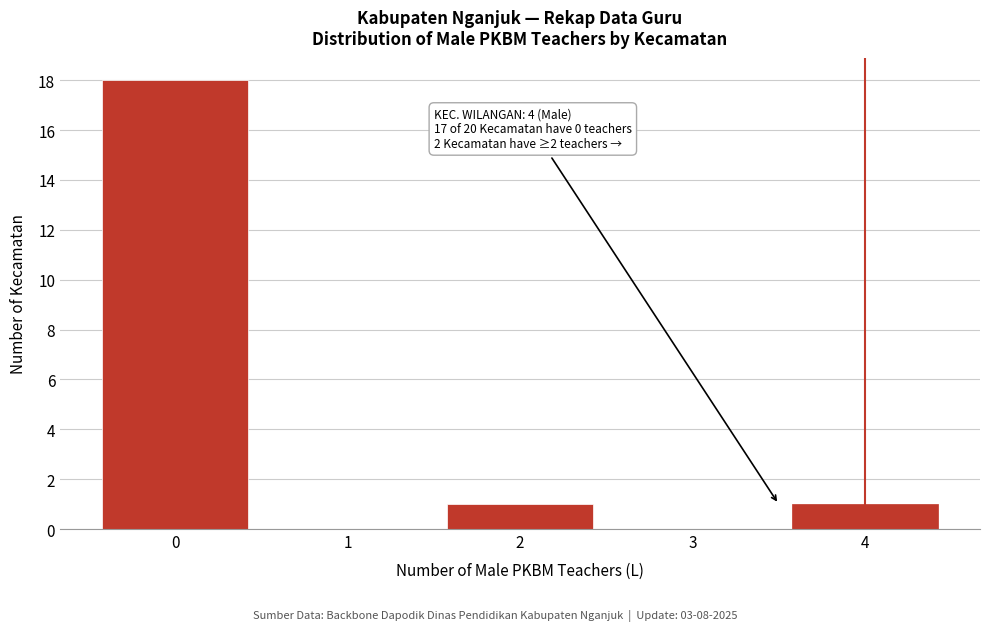

Which range on the x-axis has the tallest bar?

-0.5 to 0.5